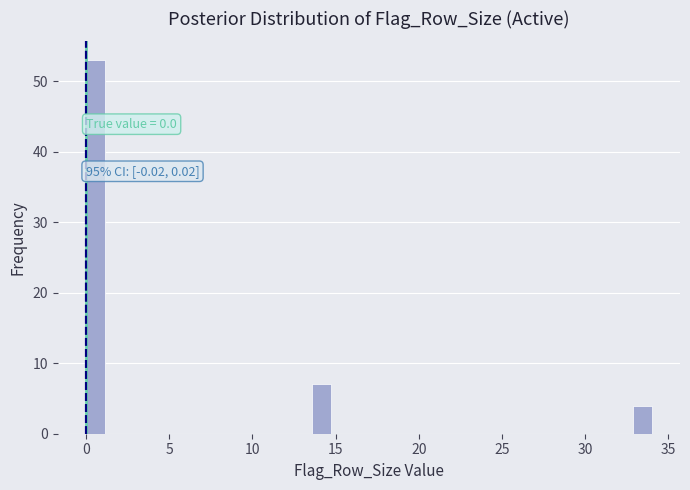

Around what value on the x-axis is the tallest bar? Give the approximate position of its centre, as read against the axis.

0.5